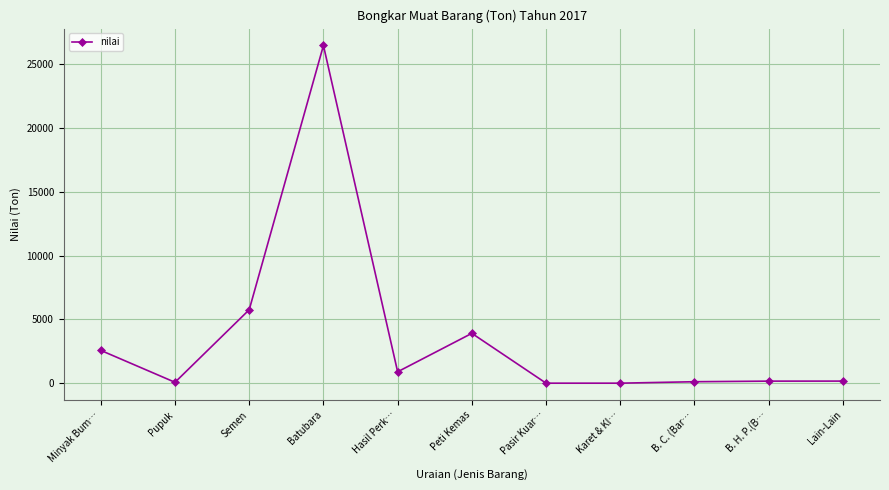

What is the value of the 5th point from the left?

893